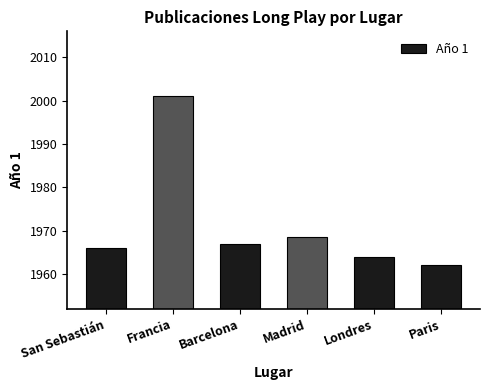

The value at Londres is 1964.0. True or false?

True